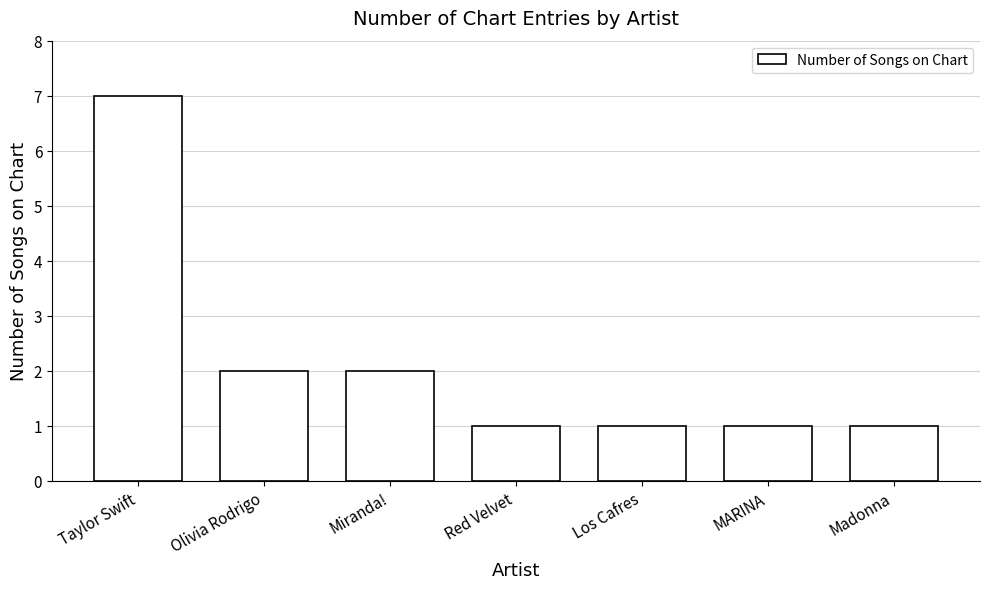

What is the sum of the values at Madonna and Taylor Swift?

8